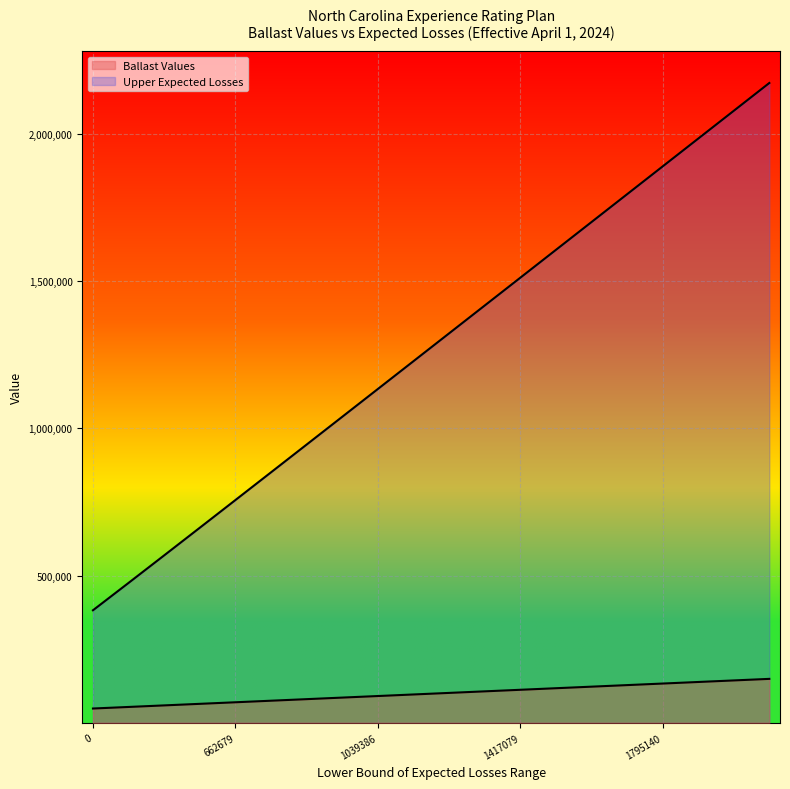

What is the difference between the highest and lowest values at 1417079?

1399209